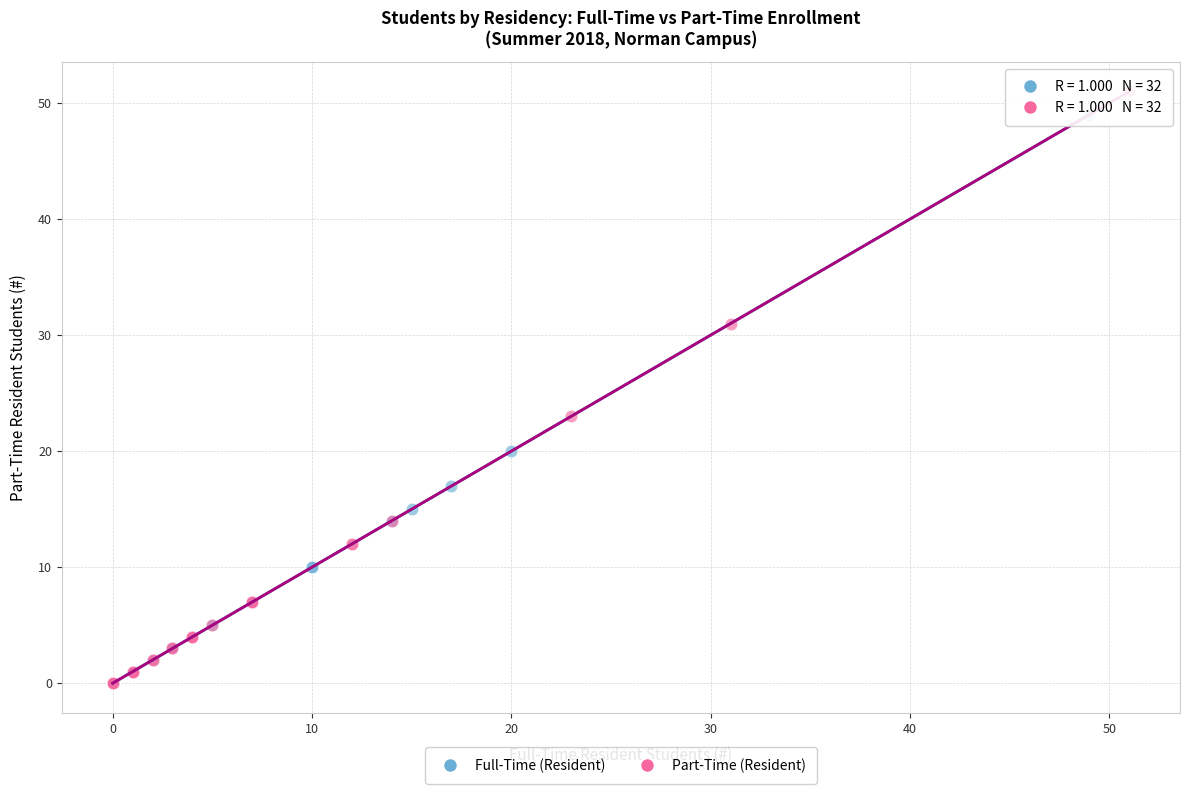

What are all the series names shown in the legend?

Full-Time (Resident), Part-Time (Resident)